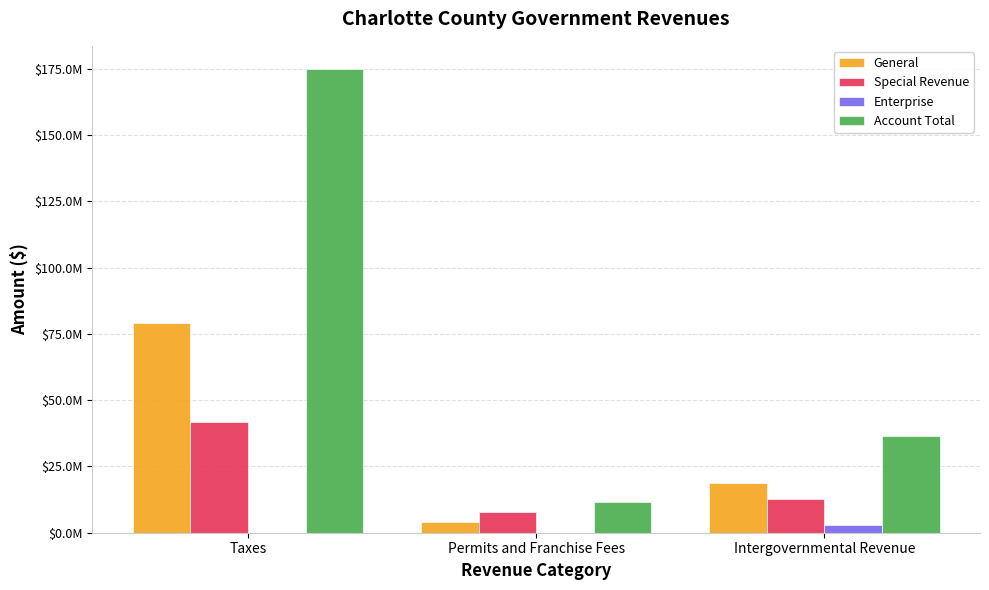

At Intergovernmental Revenue, list the series in order from smallest to largest.

Enterprise, Special Revenue, General, Account Total